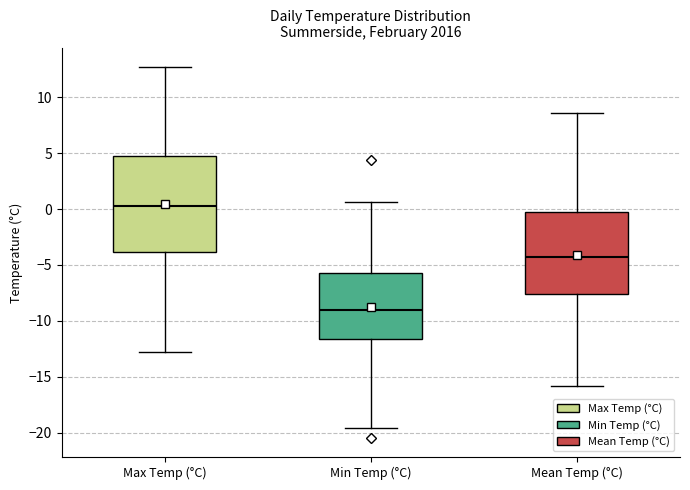

Reading left to right, transcribe this box plot: for each box, give where its median line is, the range the box spans, and where its two whiskers end, as read against the y-axis. The values are not printed on the chart, so give them approximately, as read against the axis.

Max Temp (°C): median 0.5, box -4.0 to 4.5, whiskers -13.0 to 12.5
Min Temp (°C): median -9.0, box -11.5 to -5.5, whiskers -19.5 to 0.5
Mean Temp (°C): median -4.5, box -7.5 to -0.5, whiskers -16.0 to 8.5